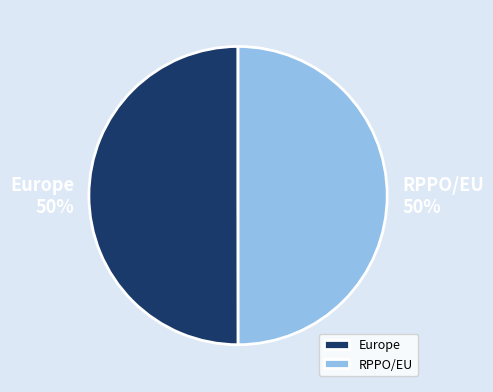

Combined, do RPPO/EU and Europe account for over 50%?

Yes